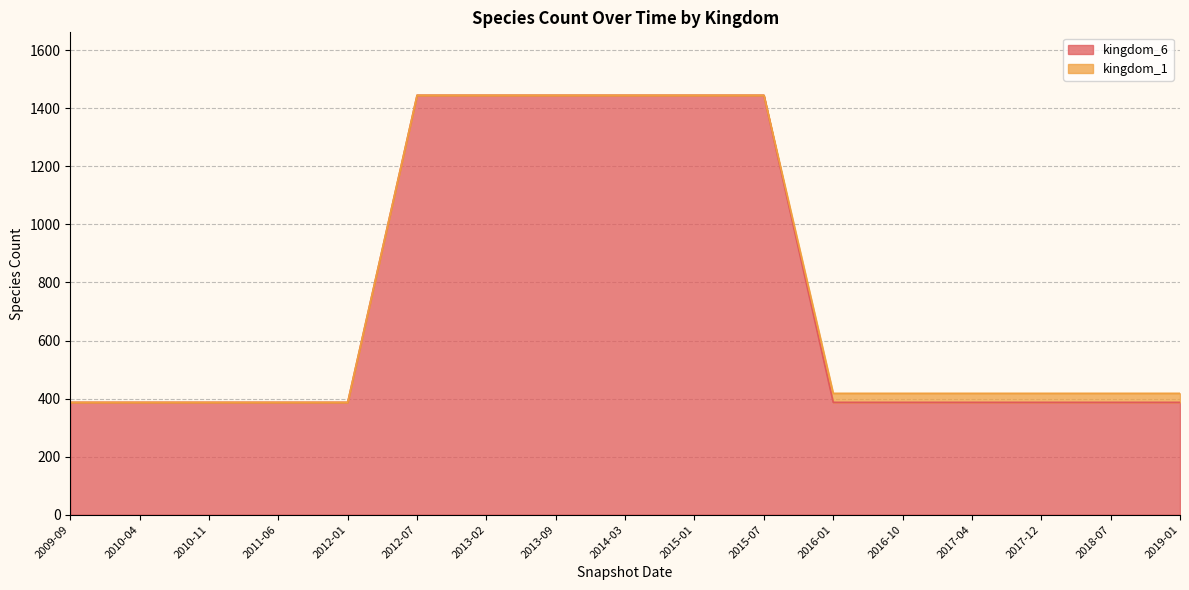

Reading right to left, extract all data points from this chart.

387	387	387	387	387	387	1445	1445	1445	1445	1445	1445	387	387	387	387	387